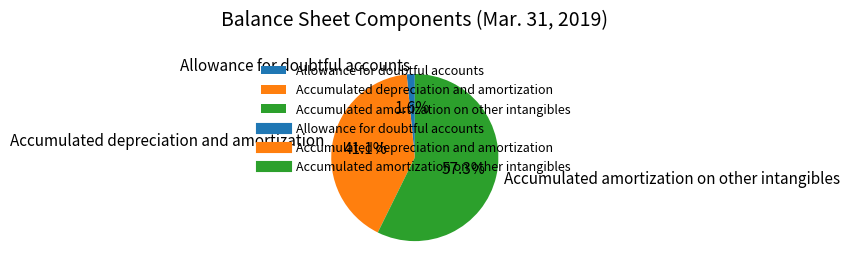

How many slices are in this pie chart?

3